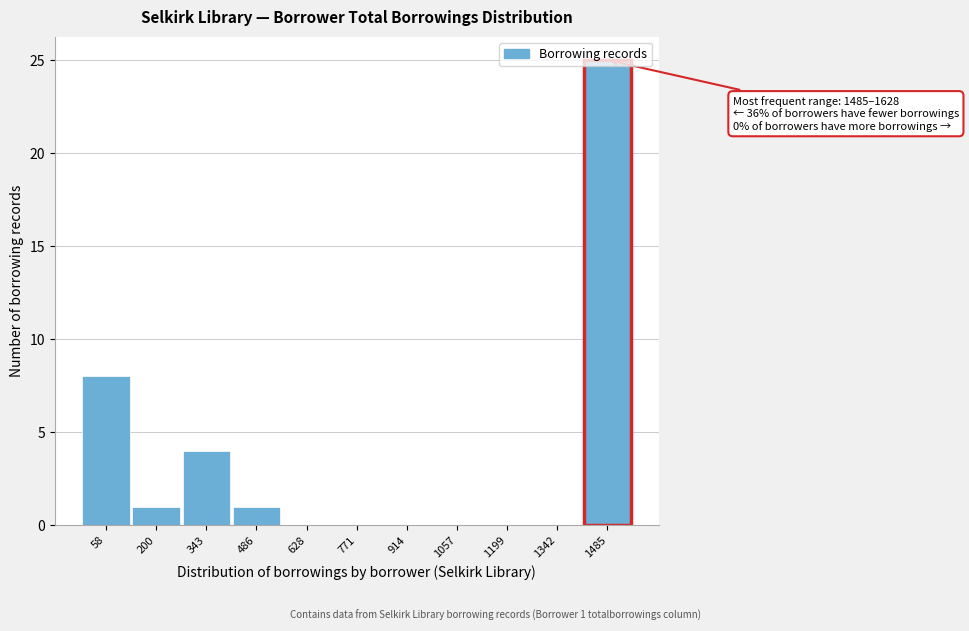

What value does the data have at 343?

4